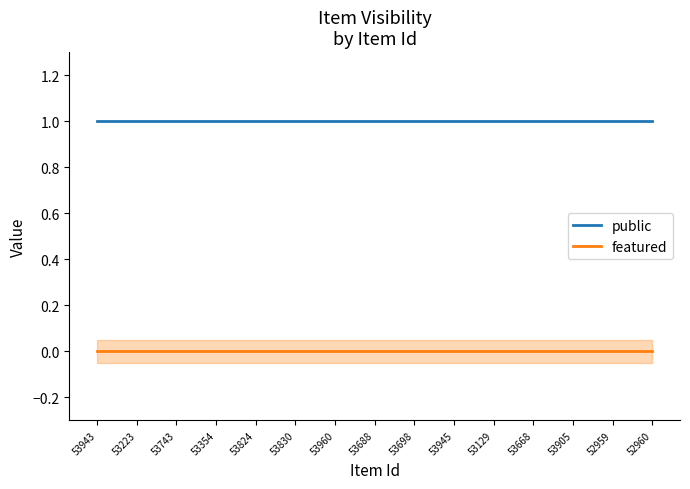

Rank the series by their maximum value, from highest to lowest.

public, featured